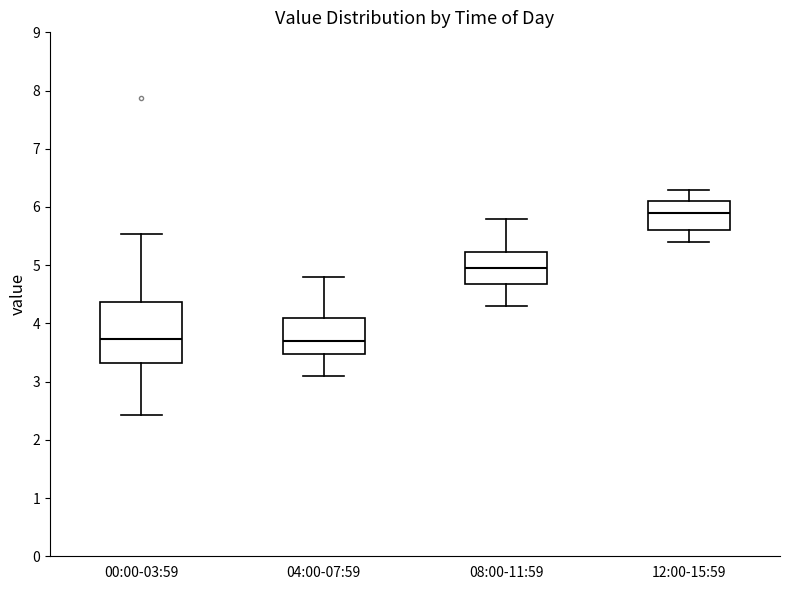

Reading left to right, transcribe this box plot: for each box, give where its median line is, the range the box spans, and where its two whiskers end, as read against the y-axis. The values are not printed on the chart, so give them approximately, as read against the axis.

00:00-03:59: median 3.7, box 3.3 to 4.4, whiskers 2.4 to 5.5
04:00-07:59: median 3.7, box 3.5 to 4.1, whiskers 3.1 to 4.8
08:00-11:59: median 5.0, box 4.7 to 5.2, whiskers 4.3 to 5.8
12:00-15:59: median 5.9, box 5.6 to 6.1, whiskers 5.4 to 6.3